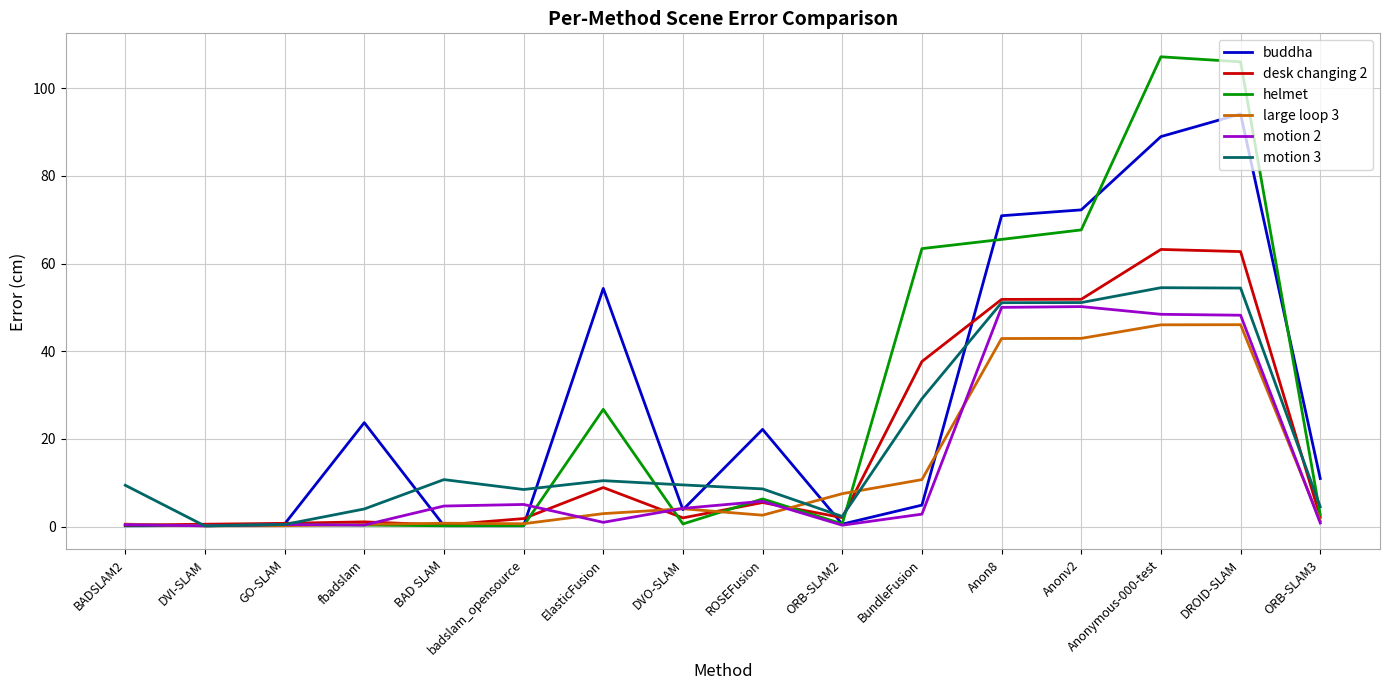

The value of desk changing 2 at DROID-SLAM is 20.1. True or false?

False